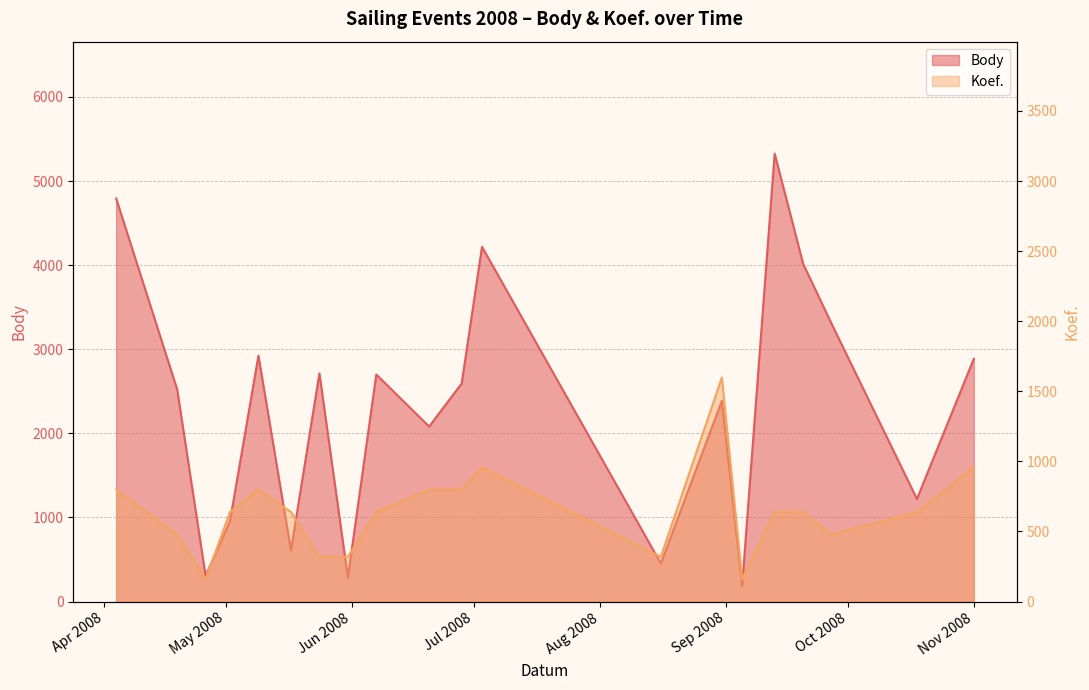

List the series in order of their overall mean, highest first.

Body, Koef.